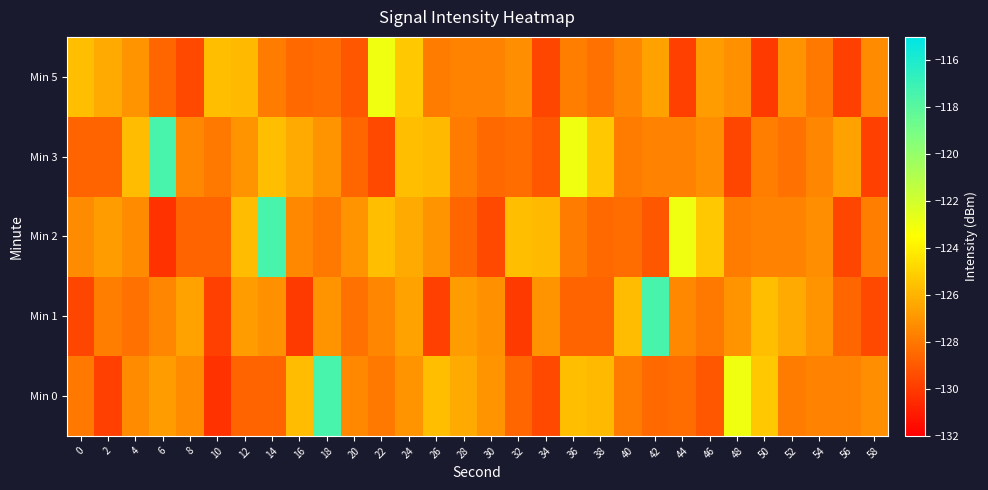

At 10, list the series in order from smallest to largest.

Min 0, Min 1, Min 2, Min 3, Min 5